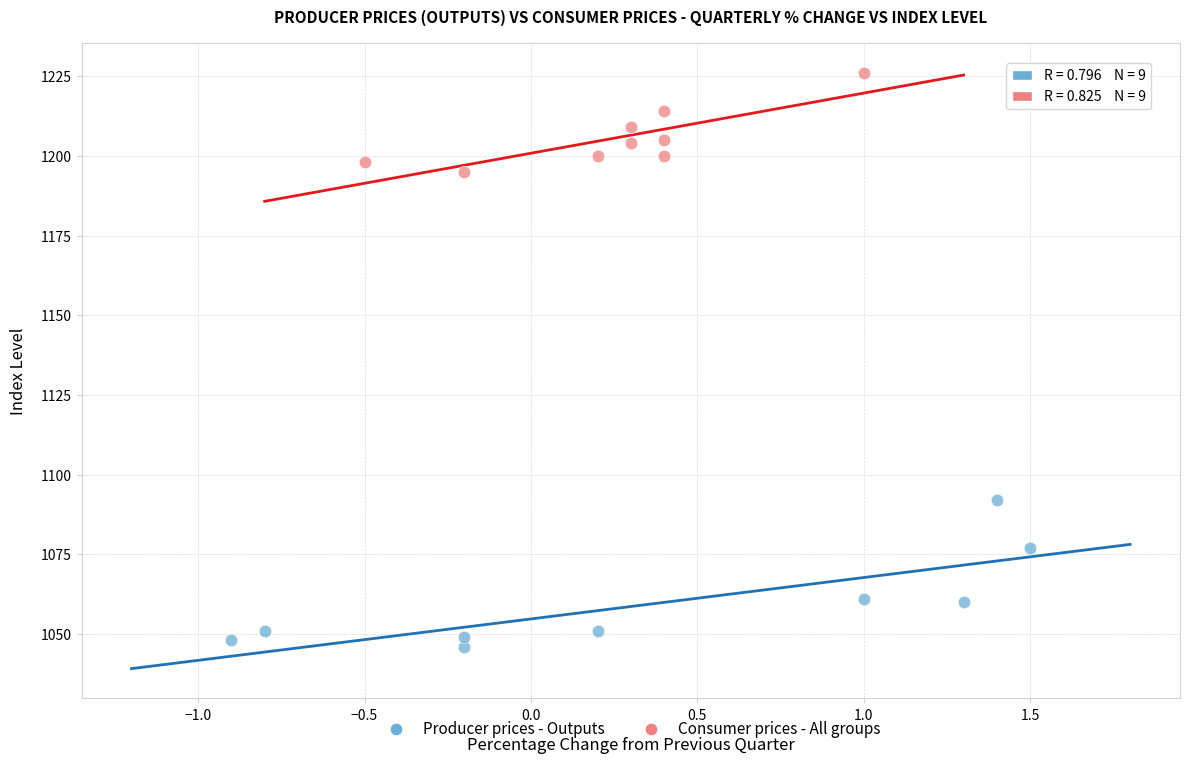

Which series has the largest Y range (max minus min)?

Producer prices - Outputs